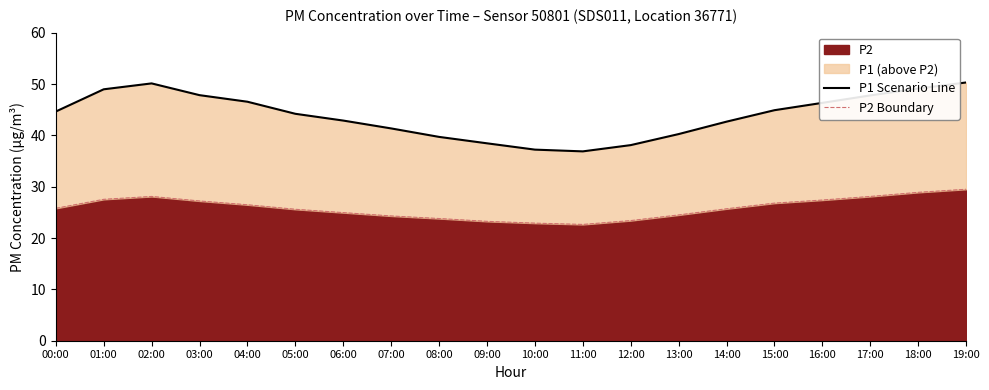

What is the label of the 7th point from the right?

13:00